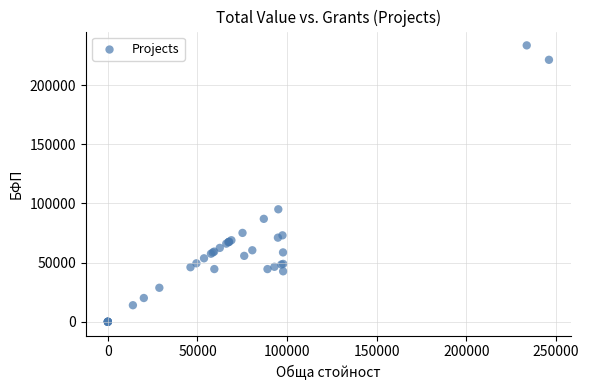

What Y value in the scatter plot is closest to 116802?

95067.6